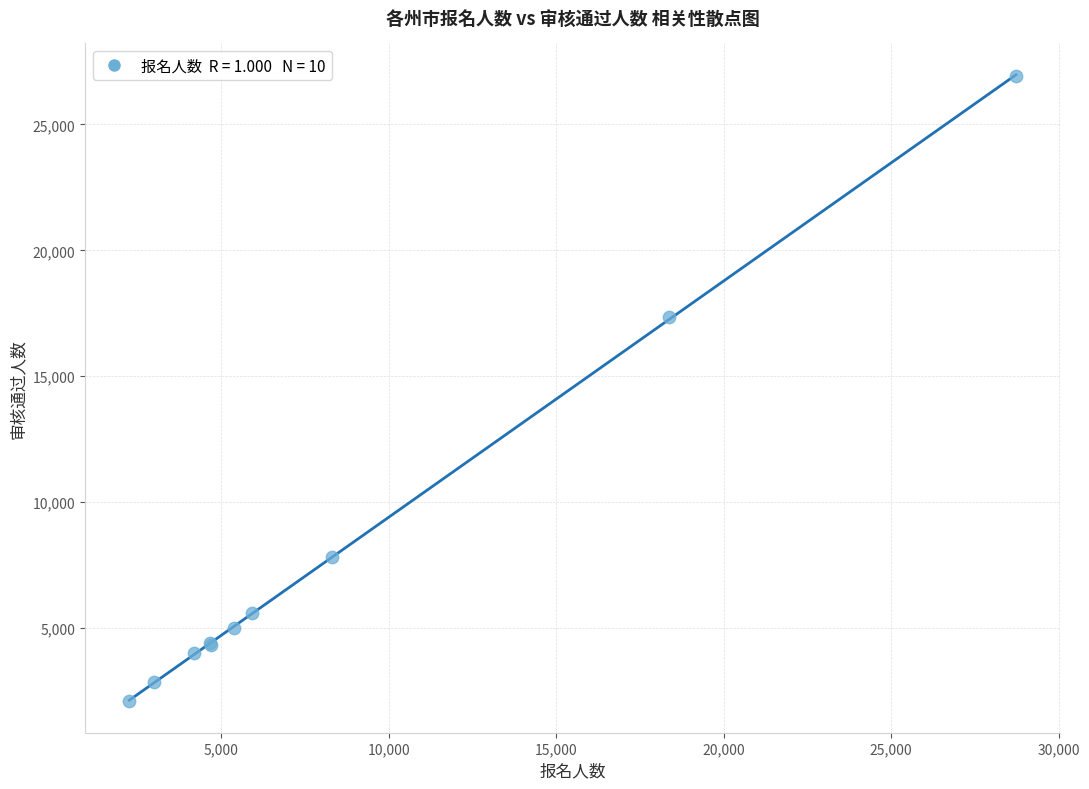

What Y value in the scatter plot is closest to 14501?

17358